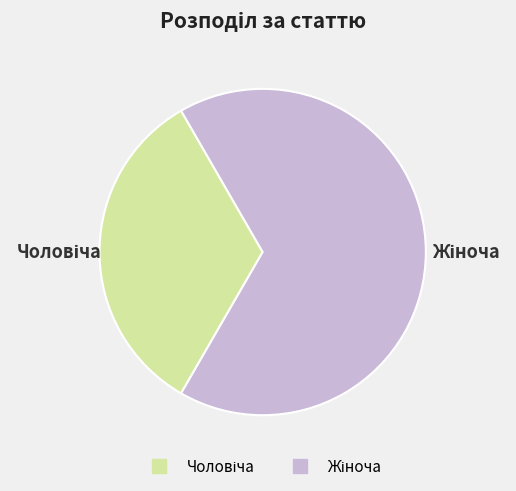

Does any single category account for the majority?

Yes